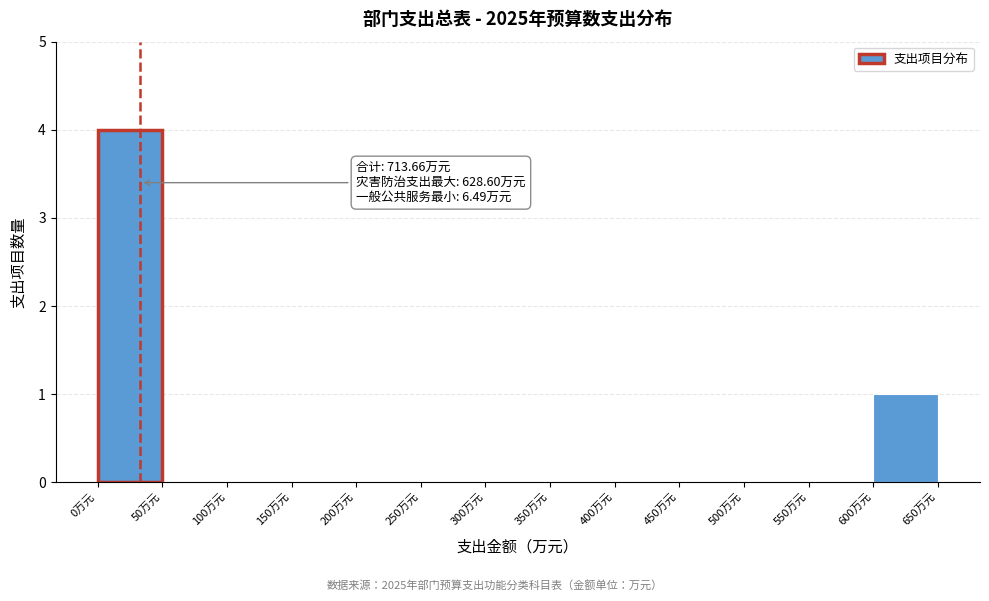

Over which range of the x-axis is the bar tallest?

0 to 50